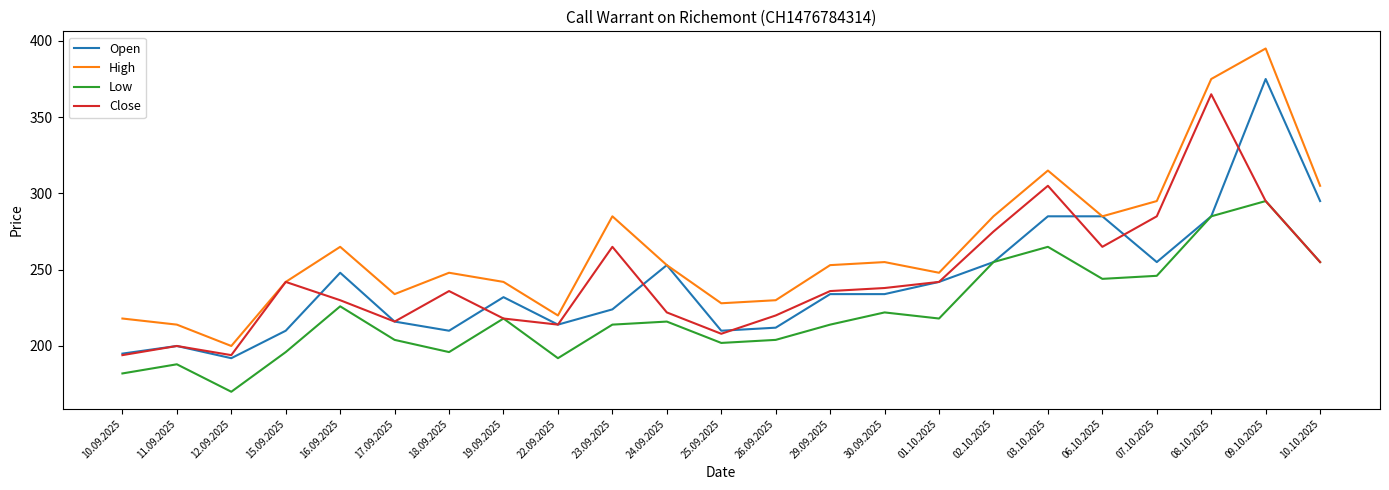

Which series has the largest range (max minus min)?

High